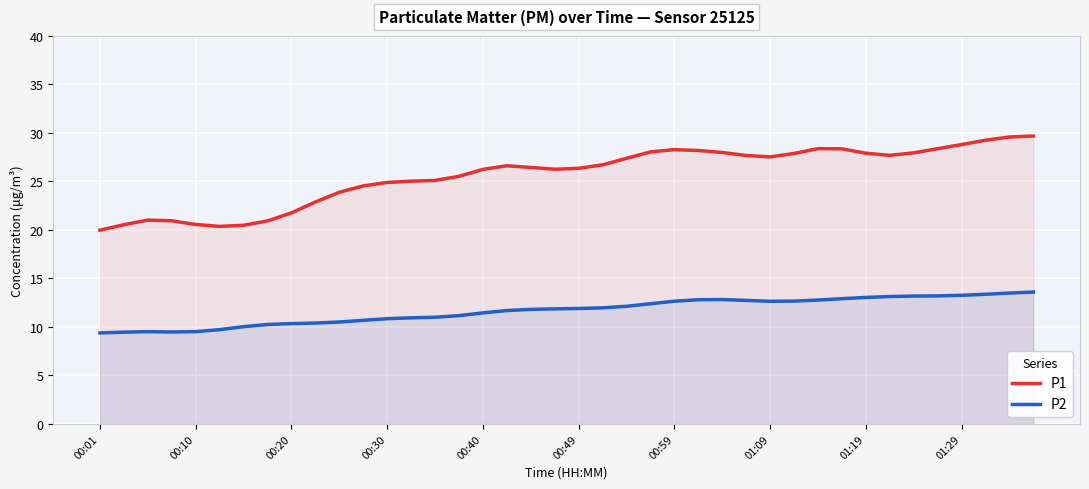

What is the spread (max minus min) of values at 00:59?

15.6